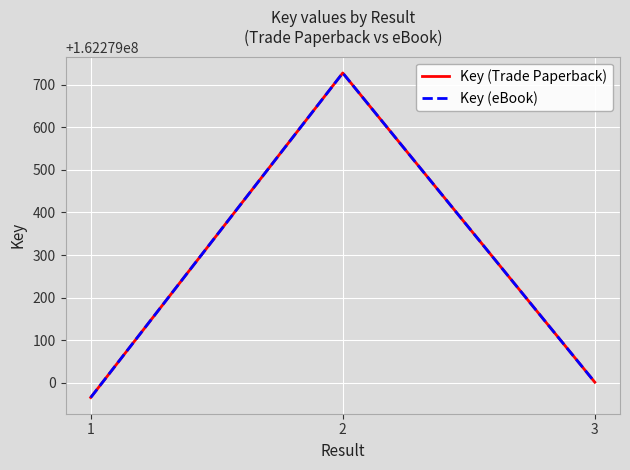

What are all the series names shown in the legend?

Key (Trade Paperback), Key (eBook)